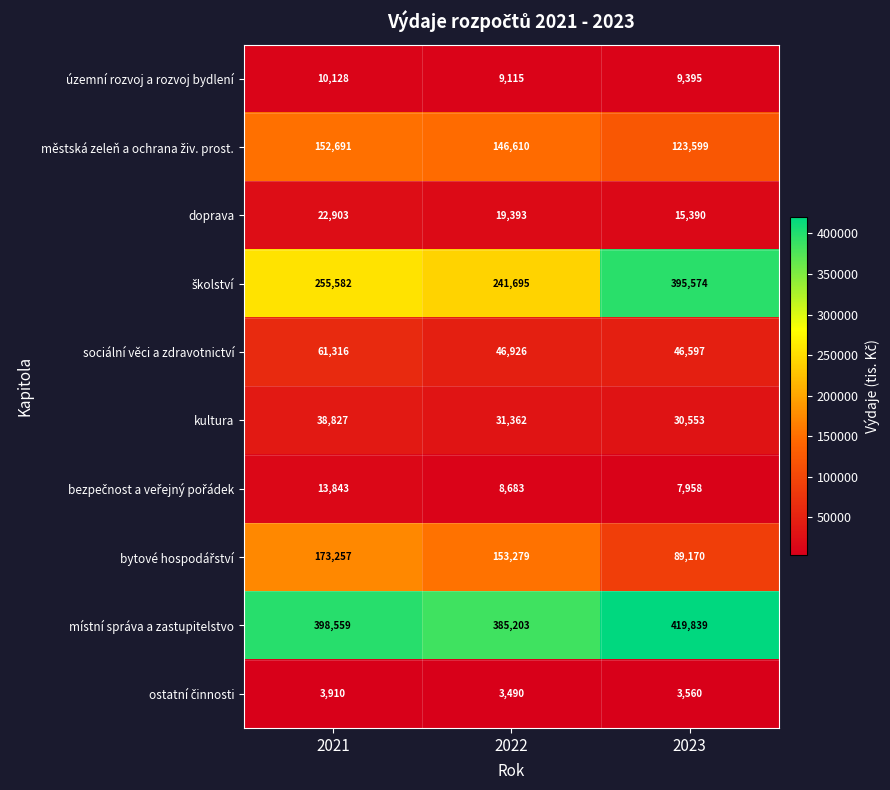

Which series has the largest total across all categories?

místní správa a zastupitelstvo